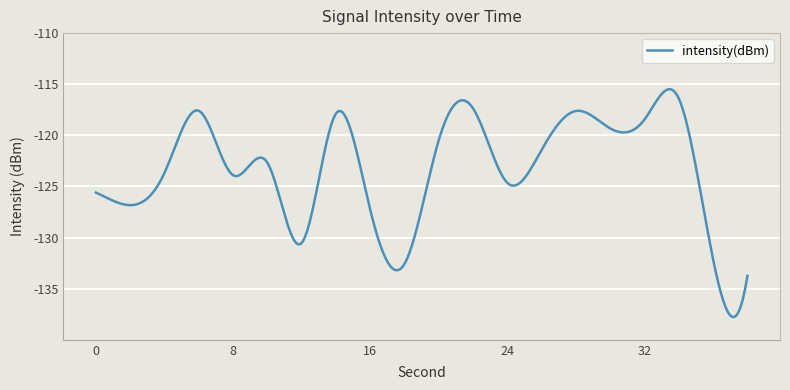

What is the greatest value displayed?

-115.5